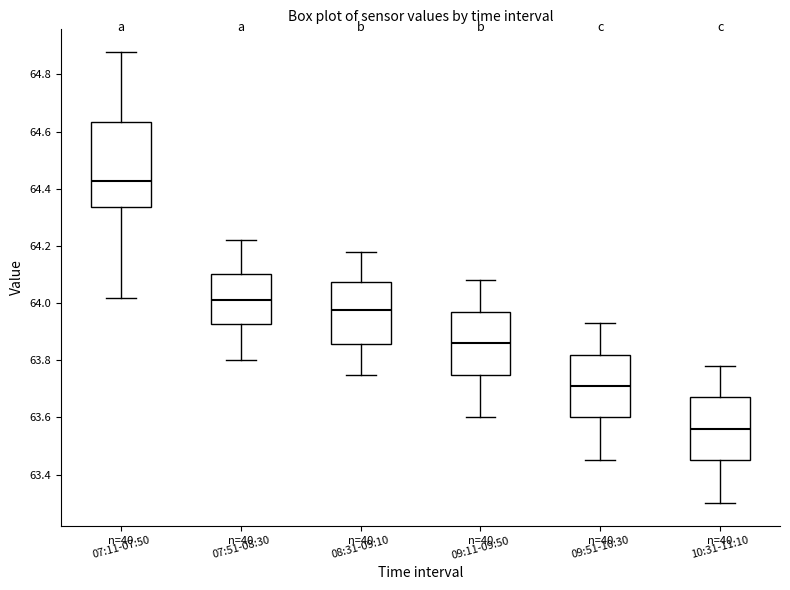

Reading left to right, transcribe this box plot: for each box, give where its median line is, the range the box spans, and where its two whiskers end, as read against the y-axis. The values are not printed on the chart, so give them approximately, as read against the axis.

07:11-07:50: median 64.42, box 64.34 to 64.64, whiskers 64.02 to 64.88
07:51-08:30: median 64.02, box 63.92 to 64.10, whiskers 63.80 to 64.22
08:31-09:10: median 63.98, box 63.86 to 64.08, whiskers 63.76 to 64.18
09:11-09:50: median 63.86, box 63.76 to 63.98, whiskers 63.60 to 64.08
09:51-10:30: median 63.72, box 63.60 to 63.82, whiskers 63.46 to 63.94
10:31-11:10: median 63.56, box 63.46 to 63.68, whiskers 63.30 to 63.78